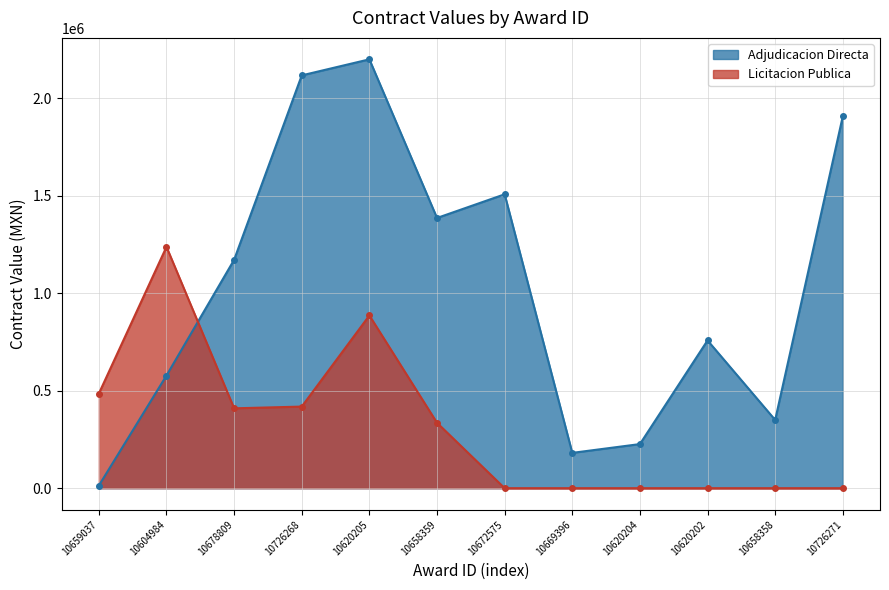

Reading left to right, what are all the values shown in this chart?

Adjudicacion Directa: 13340.0	578000.0	1171600.0	2117660.0	2199970.5	1386200.0	1507599.8	181152.0	226272.0	758000.0	350000.0	1908137.4
Licitacion Publica: 485479.7	1238200.9	409654.9	418602.3	885999.9	335309.0	0.0	0.0	0.0	0.0	0.0	0.0